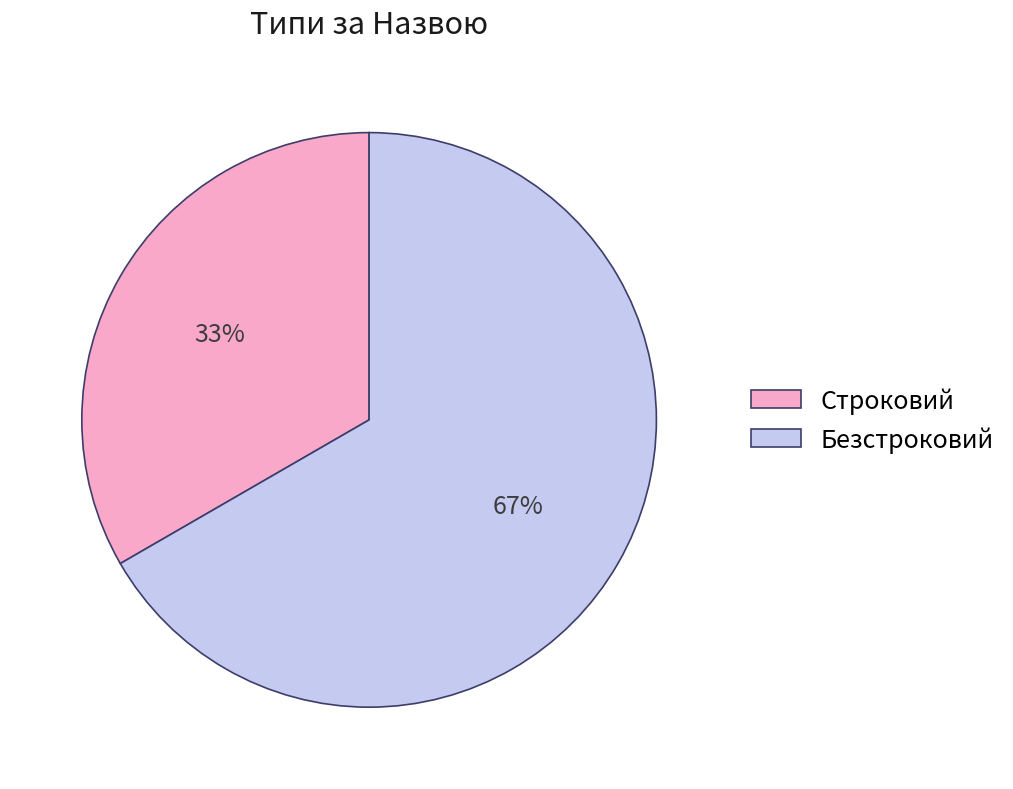

How many segments does this pie chart have?

2